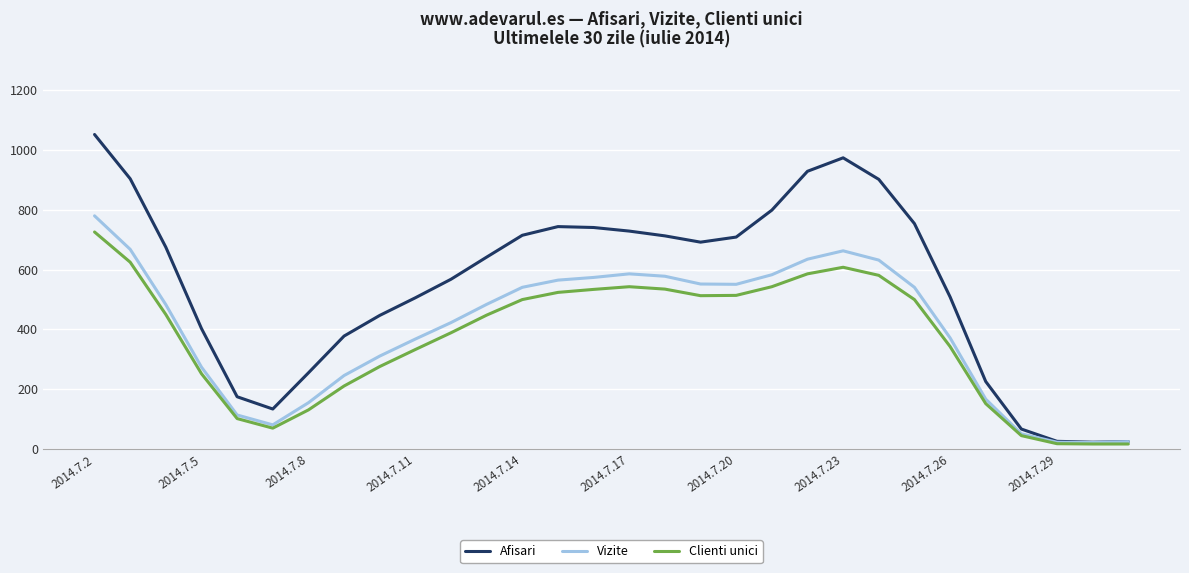

Which series has the widest spread of values?

Afisari